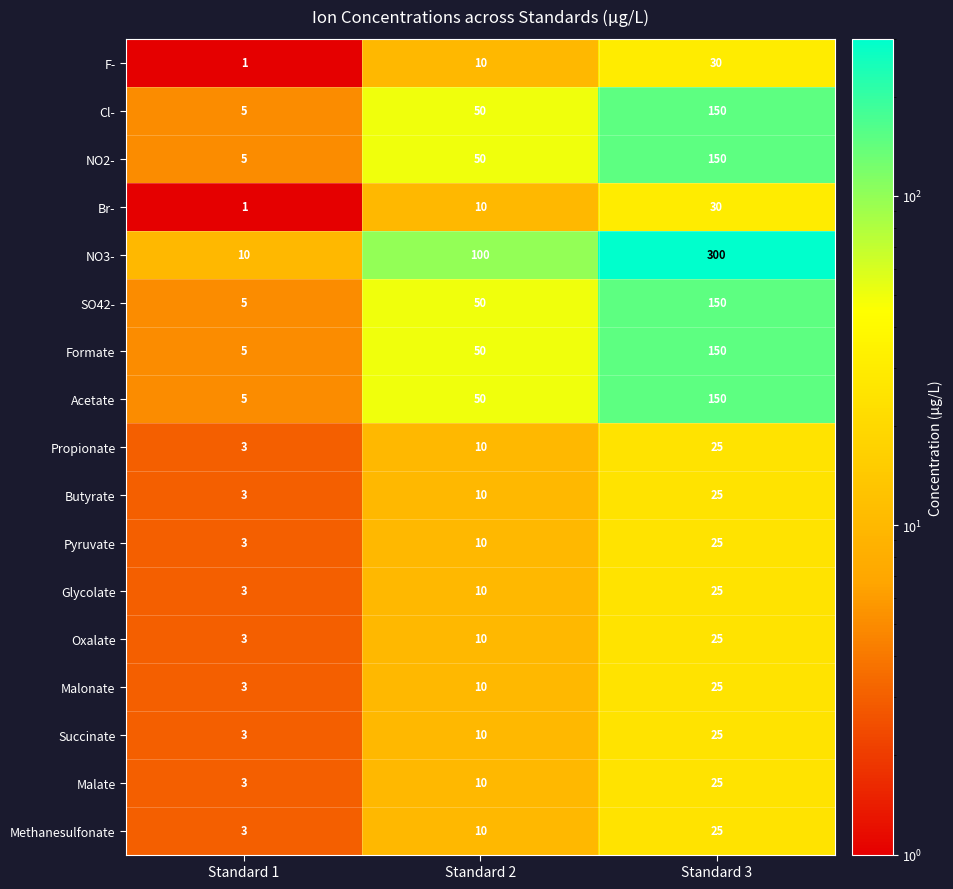

At which category is the sum across all series the highest?

Standard 3